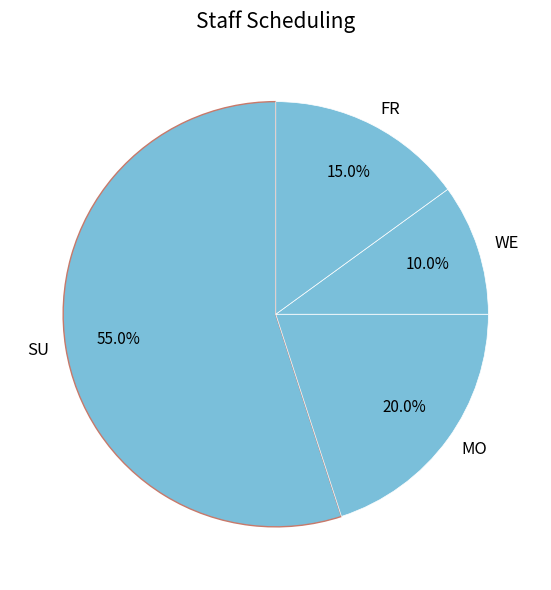

What percentage is NOT represented by SU?

45.0%